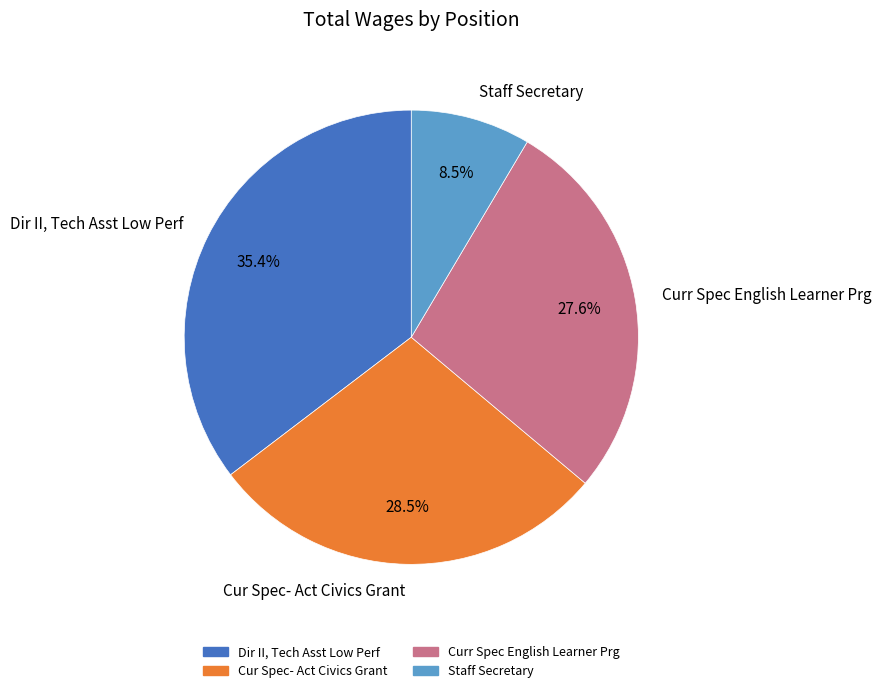

Rank the categories by value from lowest to highest.

Staff Secretary, Curr Spec English Learner Prg, Cur Spec- Act Civics Grant, Dir II, Tech Asst Low Perf